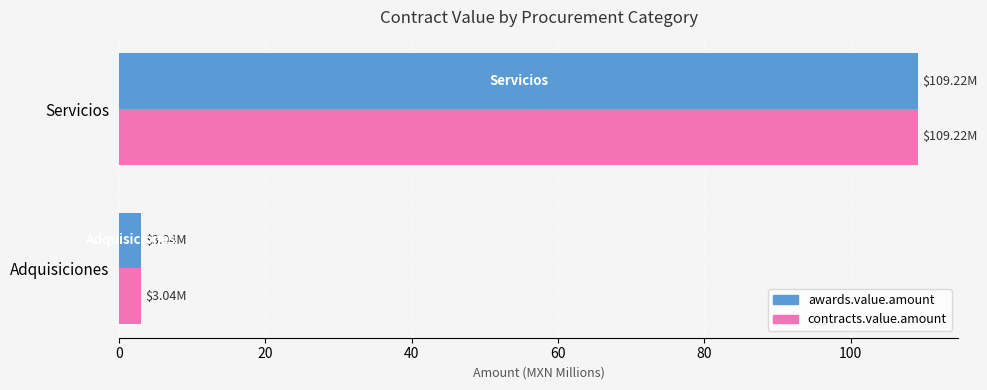

What is the difference between the contracts.value.amount values at Servicios and Adquisiciones?

106.2